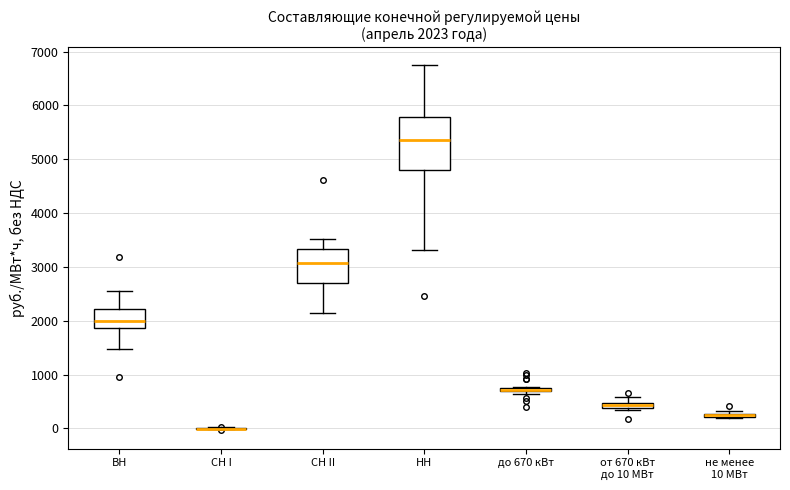

Which box is the tallest, from its lower edge to its upper edge?

НН